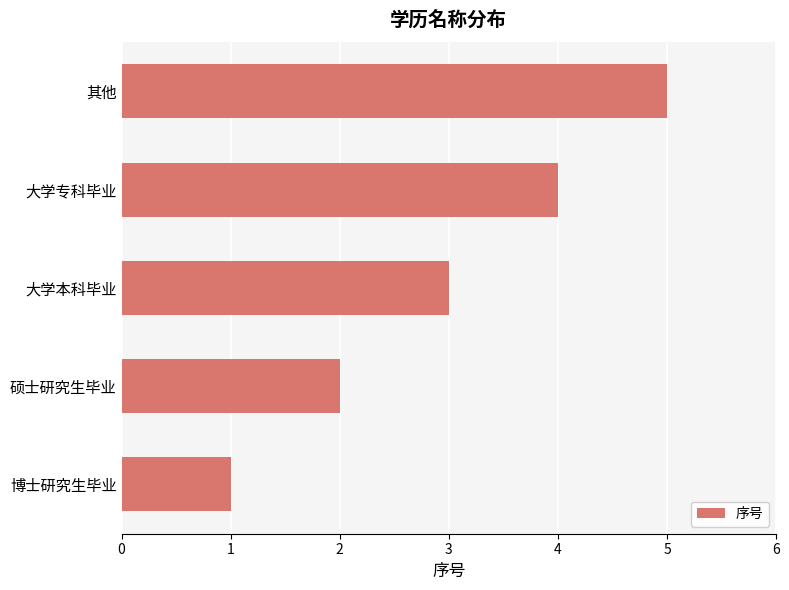

List the labels in order of value, smallest first.

博士研究生毕业, 硕士研究生毕业, 大学本科毕业, 大学专科毕业, 其他